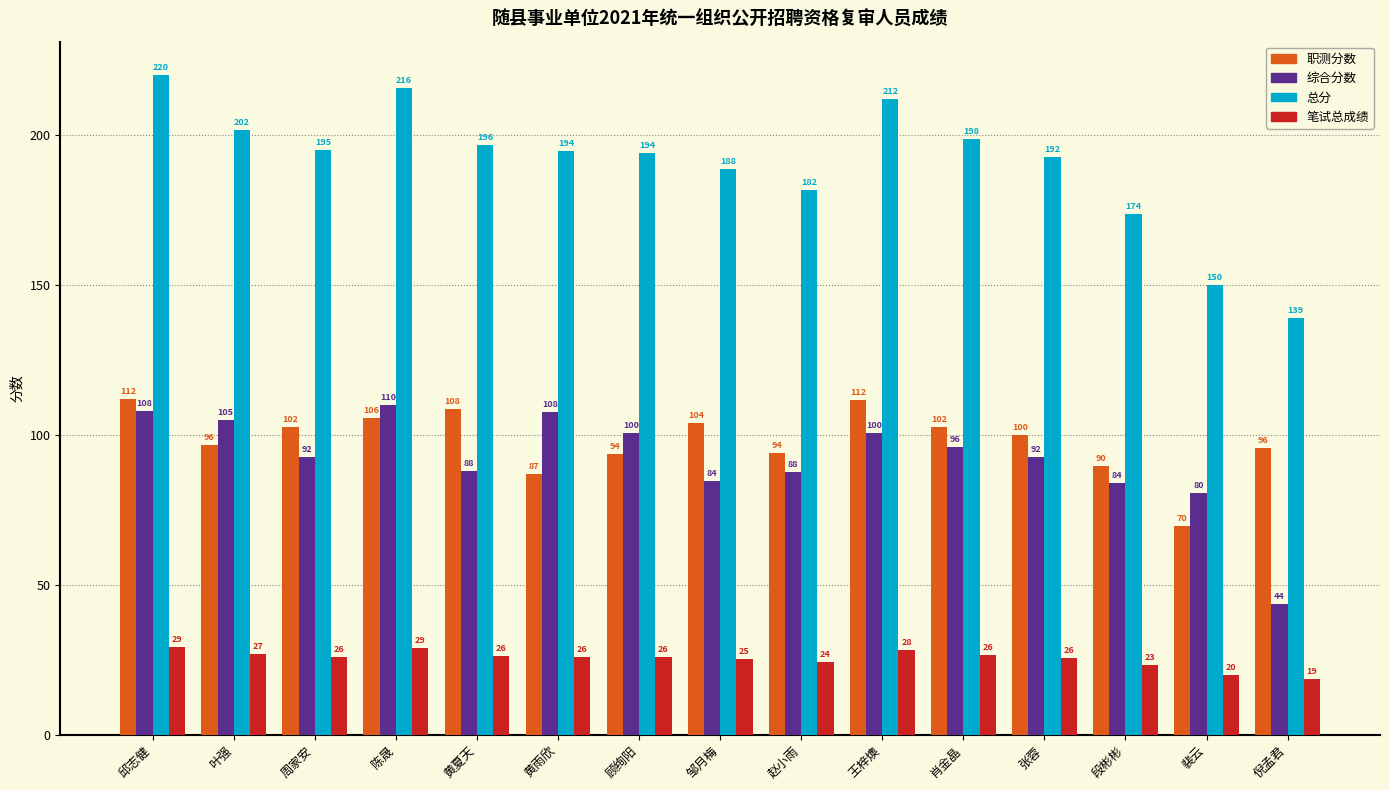

At which category does the chart reach its minimum across all series?

倪孟君